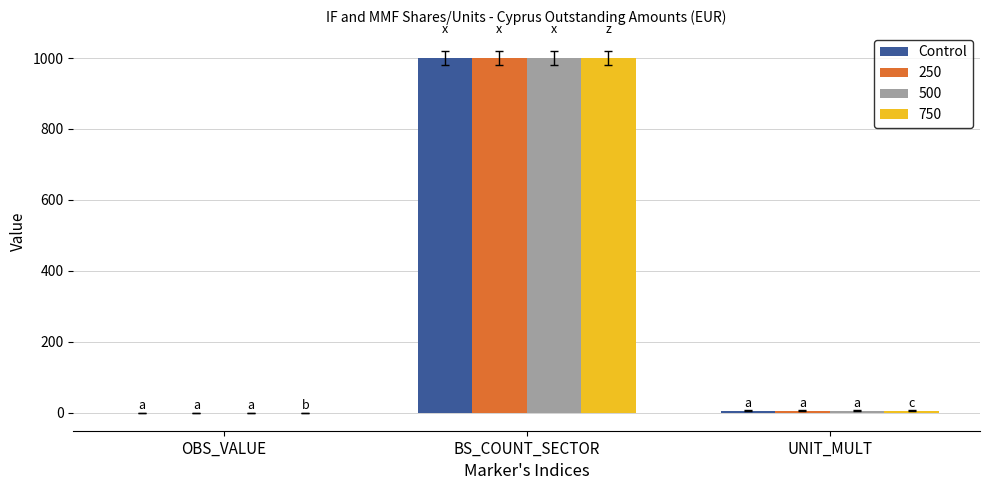

What is the highest value of the Control series?

1000